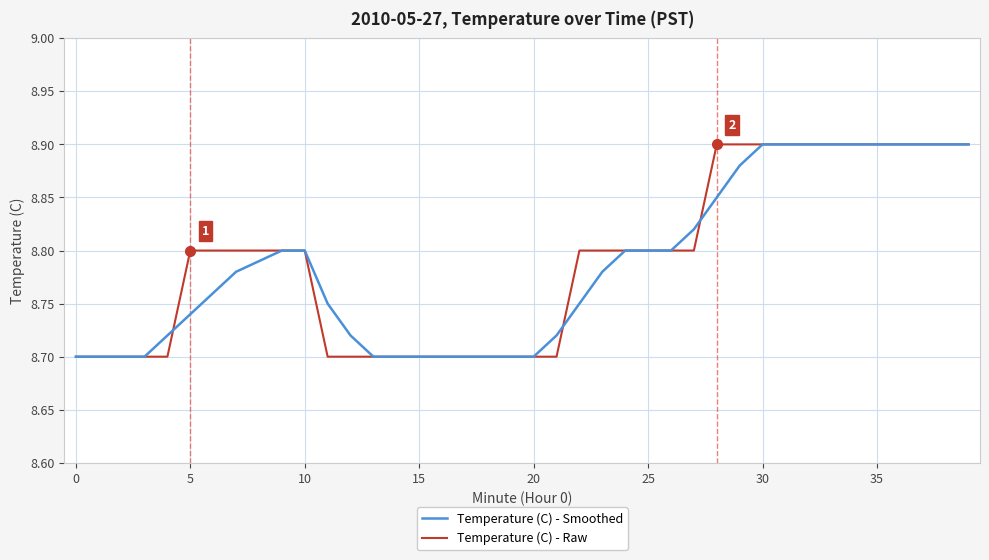

Reading right to left, extract all data points from this chart.

Temperature (C) - Smoothed: 8.9	8.9	8.9	8.9	8.9	8.9	8.9	8.9	8.9	8.9	8.9	8.8	8.8	8.8	8.8	8.8	8.8	8.8	8.7	8.7	8.7	8.7	8.7	8.7	8.7	8.7	8.7	8.7	8.8	8.8	8.8	8.8	8.8	8.8	8.7	8.7	8.7	8.7	8.7	8.7
Temperature (C) - Raw: 8.9	8.9	8.9	8.9	8.9	8.9	8.9	8.9	8.9	8.9	8.9	8.9	8.8	8.8	8.8	8.8	8.8	8.8	8.7	8.7	8.7	8.7	8.7	8.7	8.7	8.7	8.7	8.7	8.7	8.8	8.8	8.8	8.8	8.8	8.8	8.7	8.7	8.7	8.7	8.7